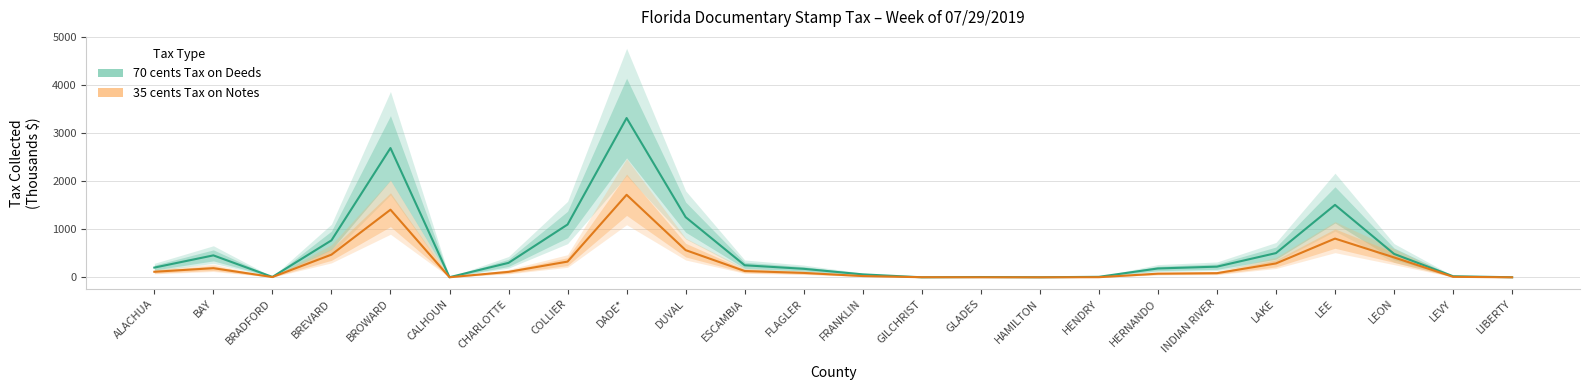

What is the maximum value for 70 cents Tax on Deeds?

3315.6